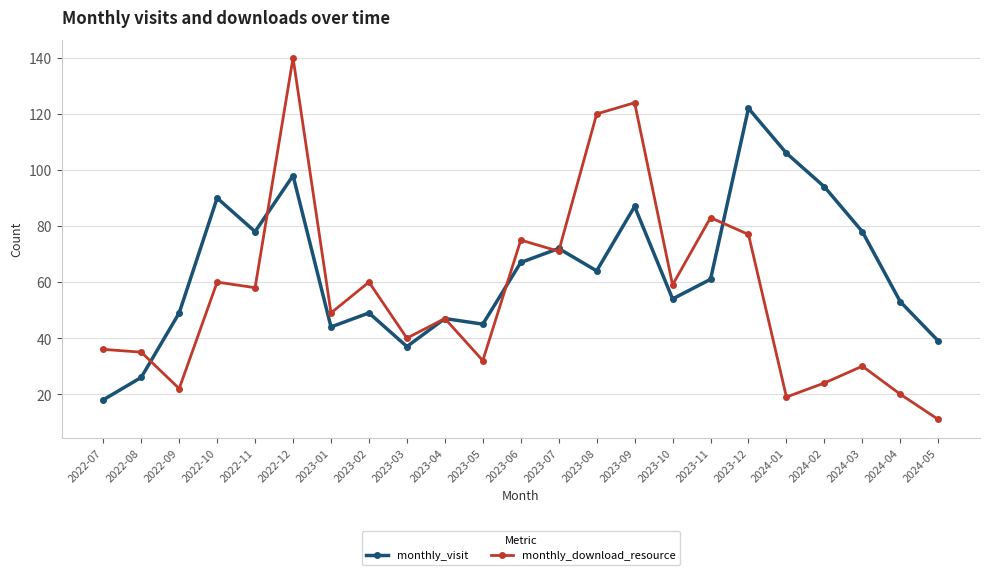

Read the monthly_visit value at 2022-12.

98